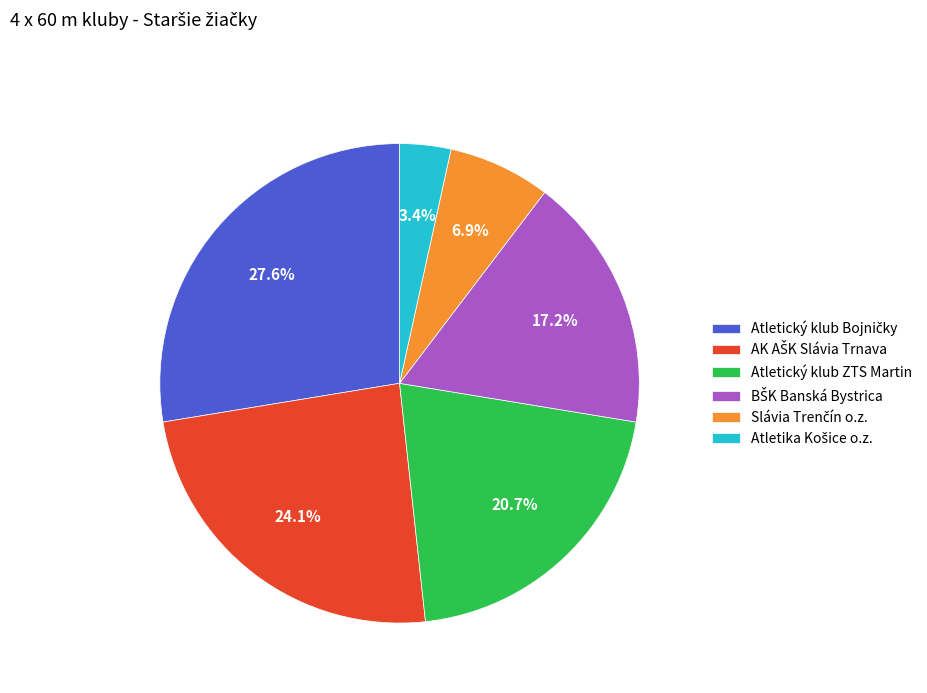

How much of the chart is everything except Atletický klub ZTS Martin?

79.3%